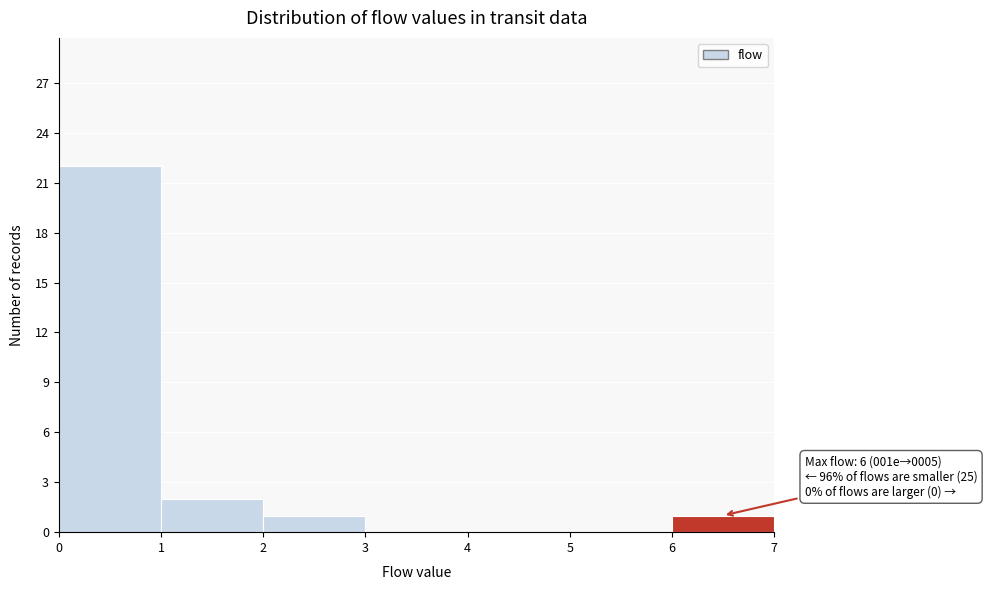

Over which range of the x-axis is the bar tallest?

0 to 1